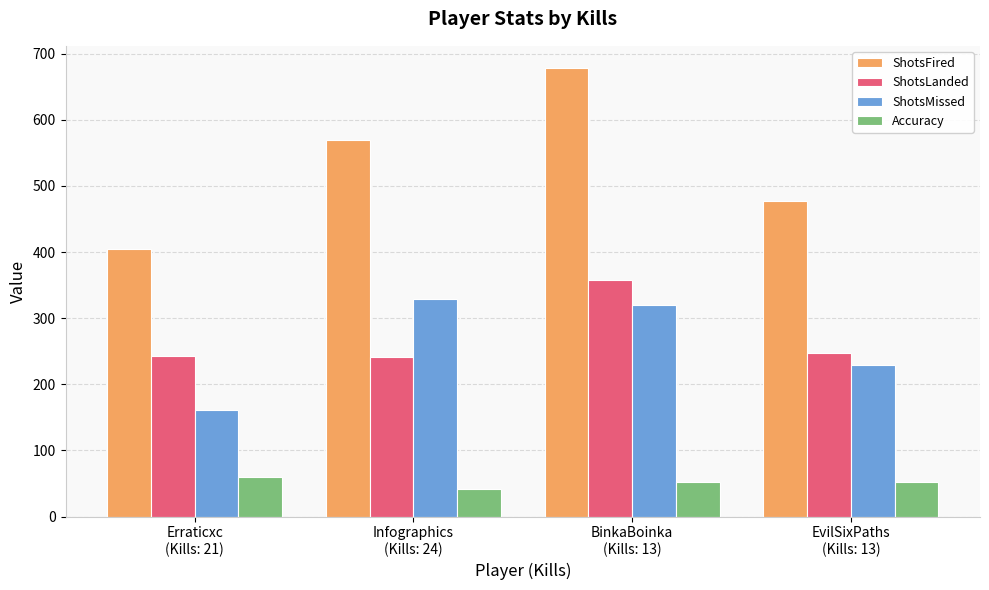

What position from the left is Erraticxc
(Kills: 21)?

1